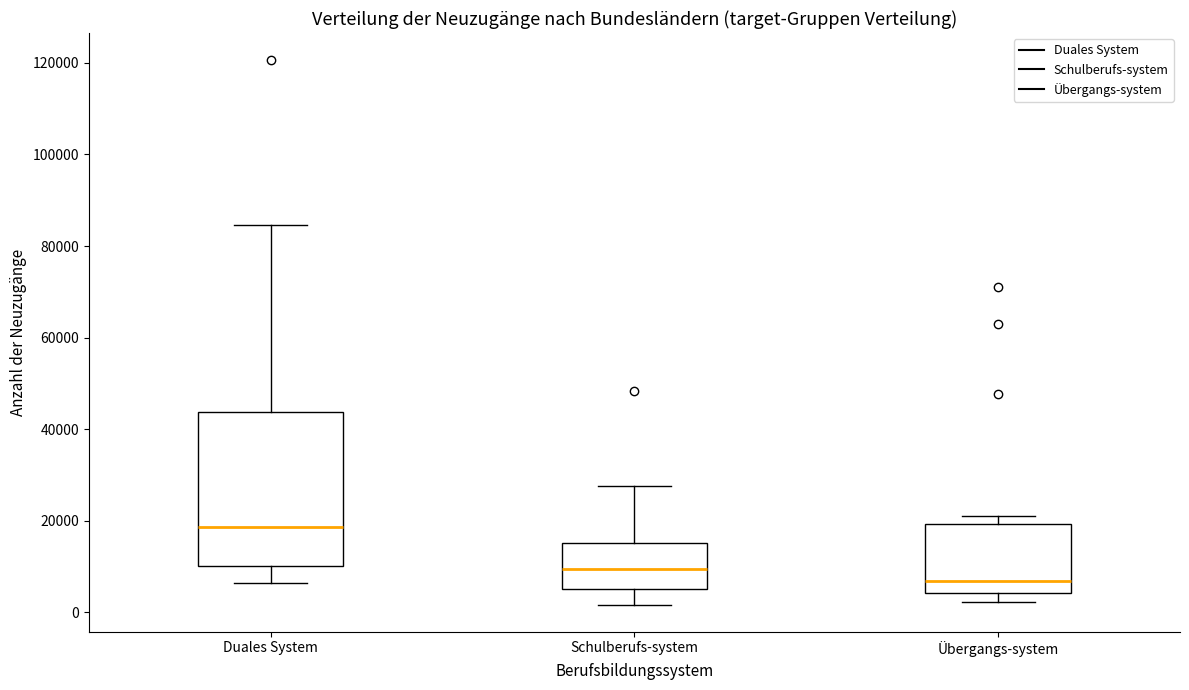

Comparing the boxes themselves (not the whiskers), which one is the tallest?

Duales System